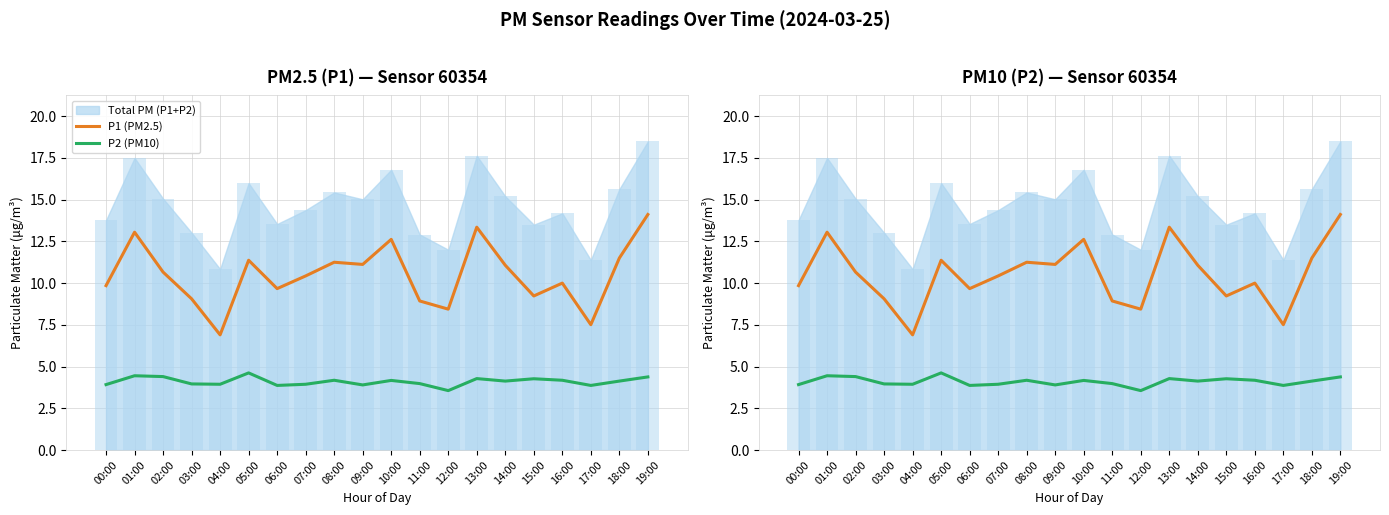

Is the value of P2 (PM10) at 16:00 greater than the value of P1 (PM2.5) at 12:00?

No